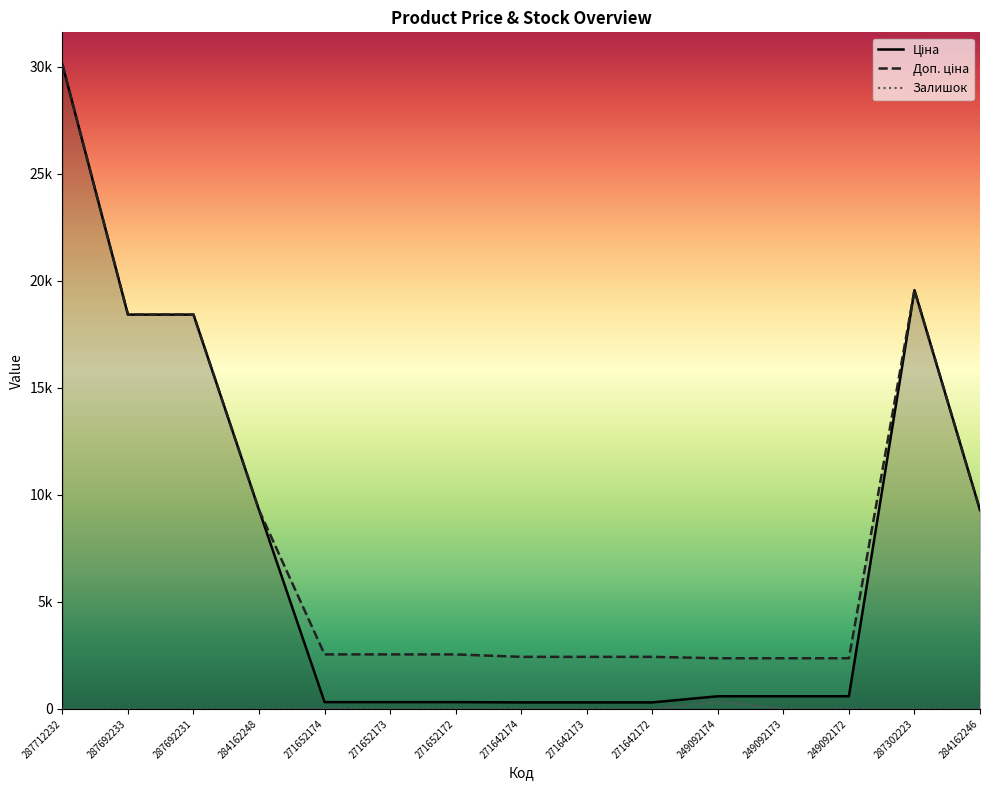

What is the sum of all Доп. ціна values?

127127.5